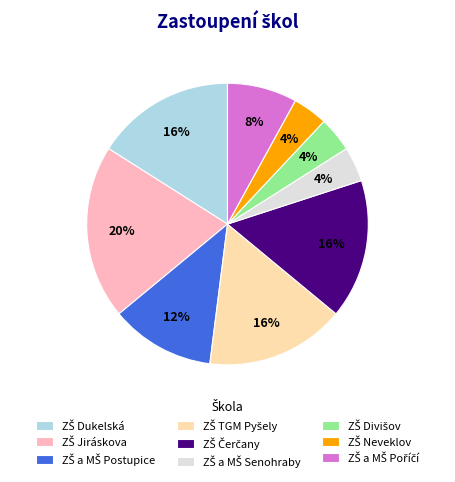

Is there any slice that represents more than half of the pie?

No